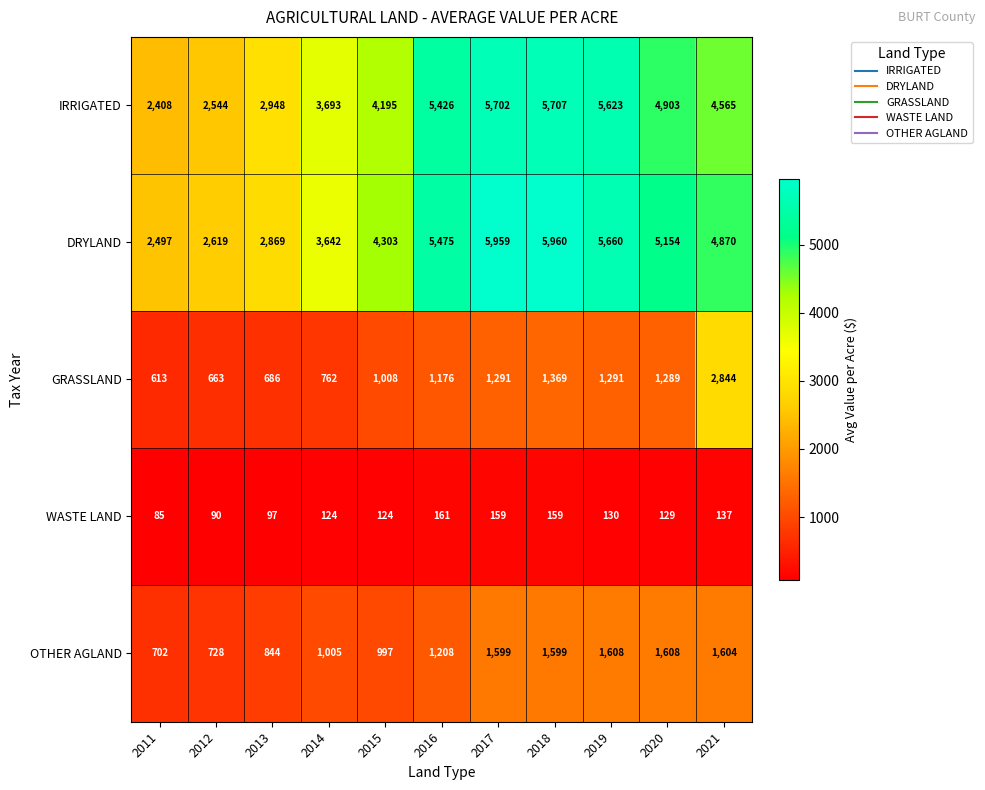

Count the number of categories in the chart.

11